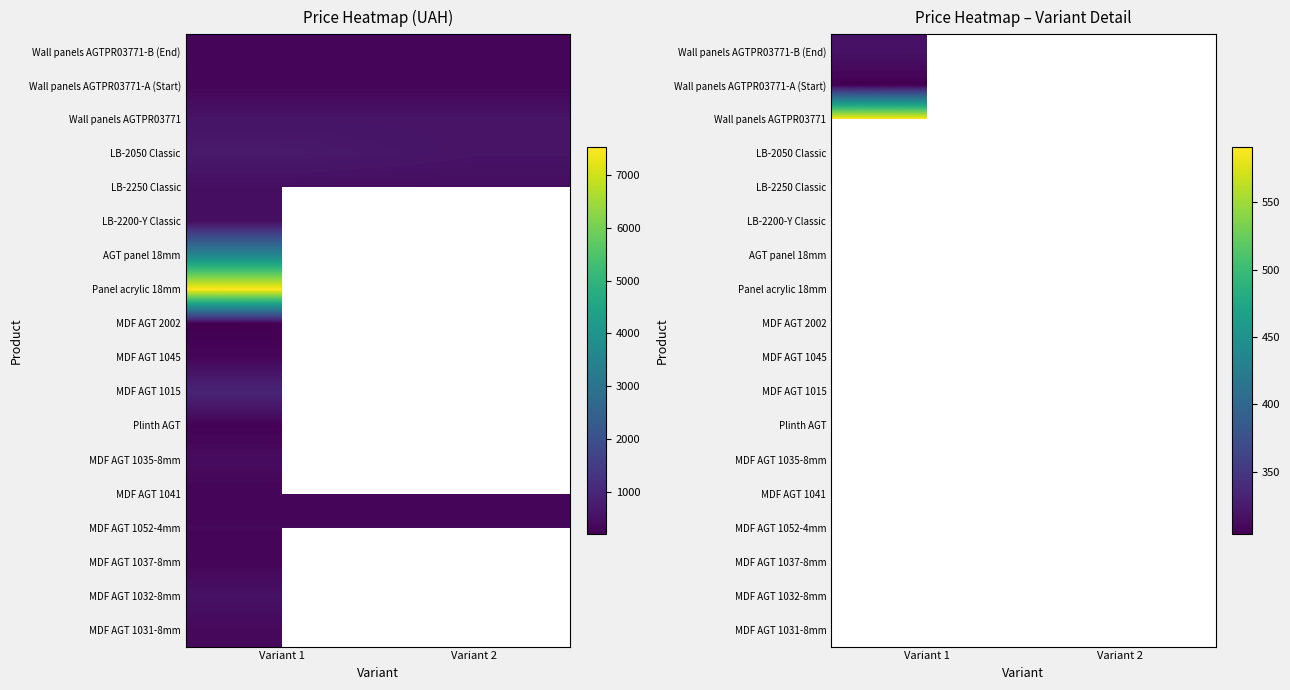

How many series are shown in this chart?

18